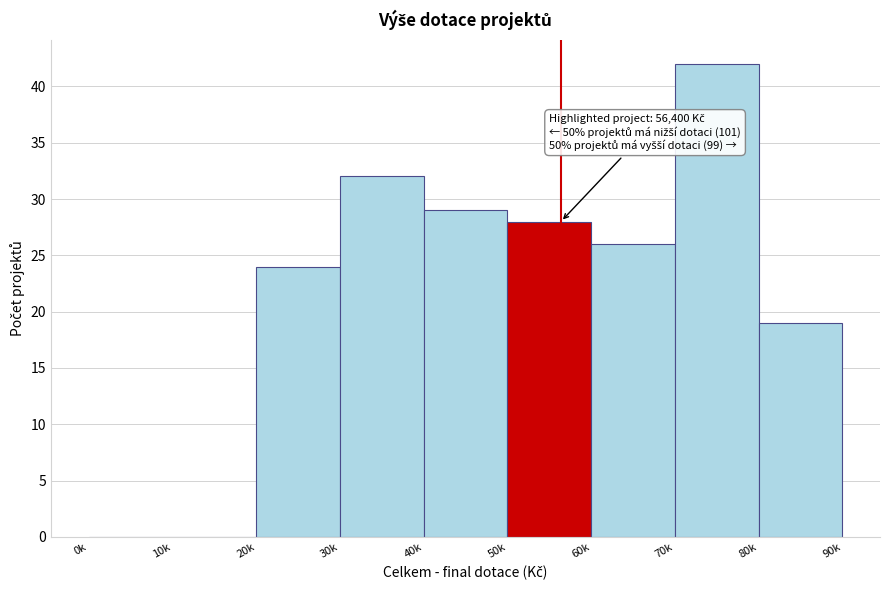

Reading right to left, extract all data points from this chart.

80k=19	70k=42	60k=26	50k=28	40k=29	30k=32	20k=24	10k=0	0k=0